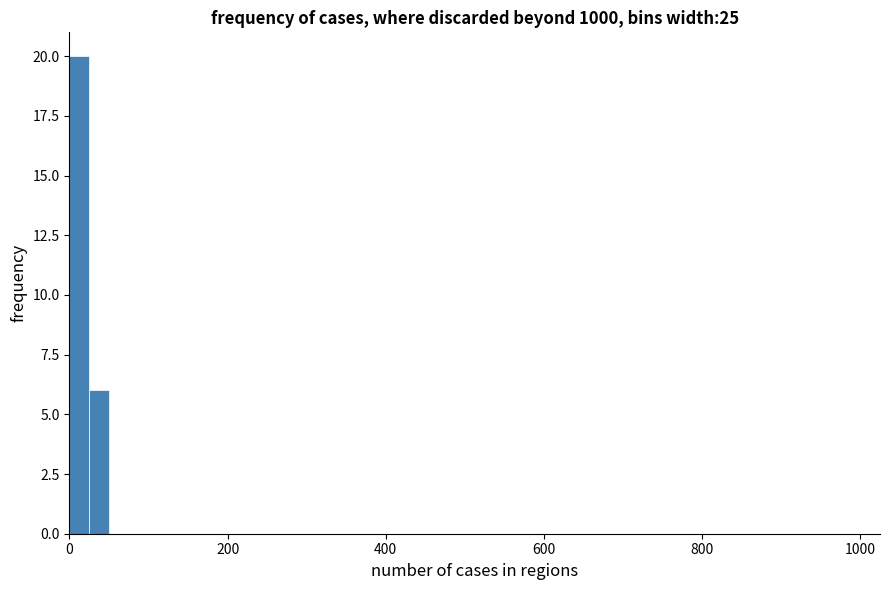

Read against the x-axis, roughly where is the centre of the tallest bar?

20